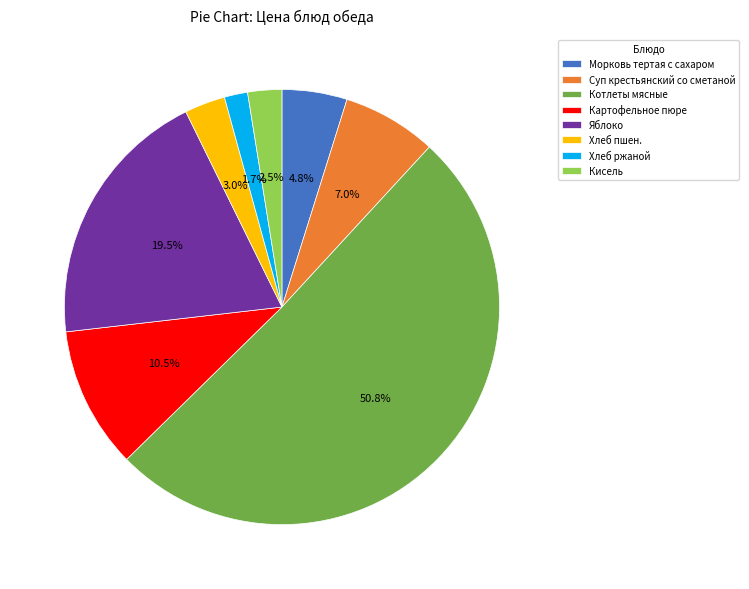

To the nearest percent, what is the average slice percentage?

12%